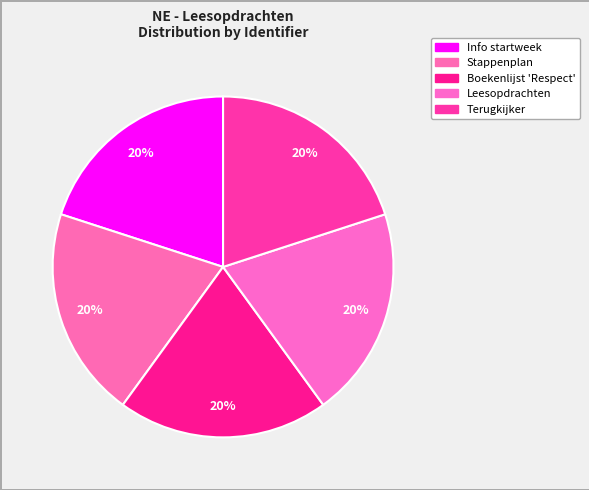

Count the number of slices in the pie.

5